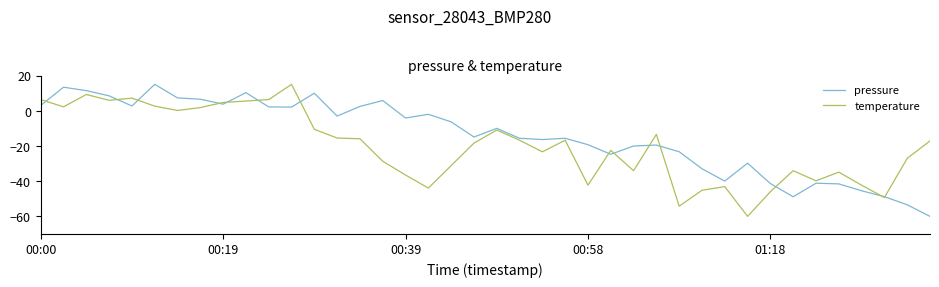

Which series has the largest total across all categories?

pressure